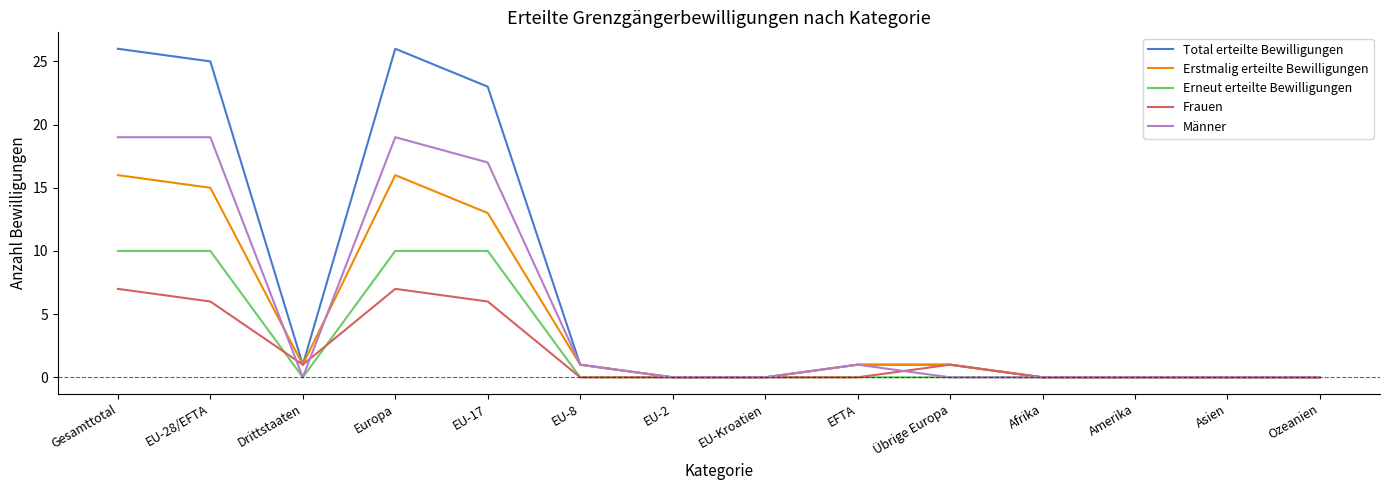

The Erstmalig erteilte Bewilligungen series shows 1 at Übrige Europa. True or false?

True